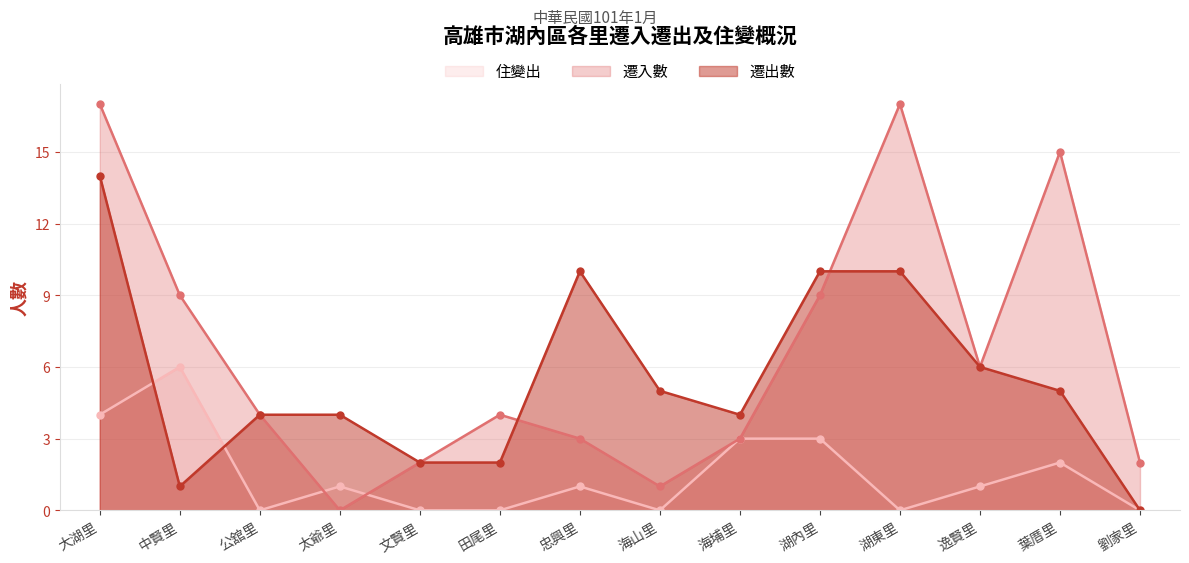

What position from the right is 公舘里?

12